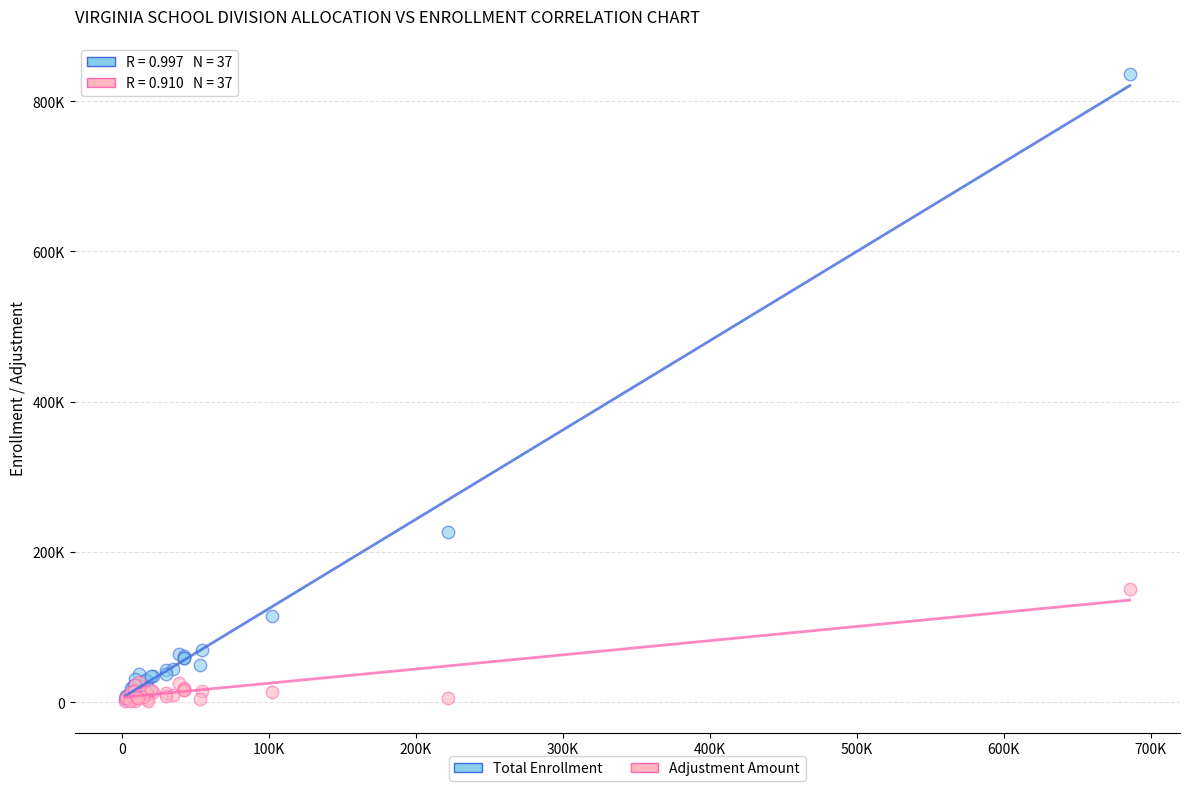

Which series has the widest spread of Y values?

Total Enrollment